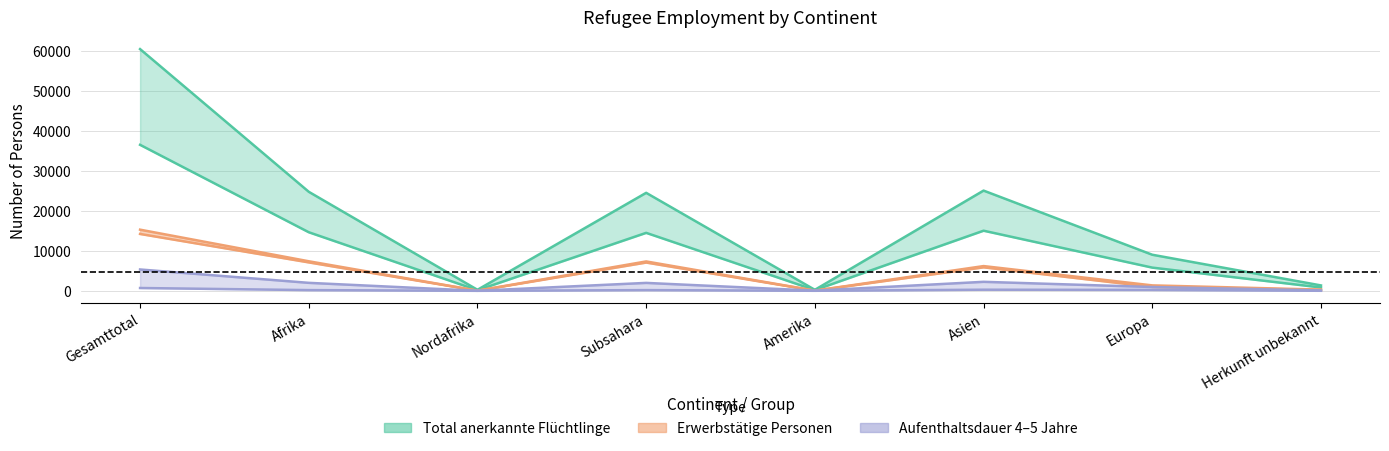

In Erwerbstaetige 4-5 Jahre, how many points are higher than both neighbors (excluding endpoints)?

2